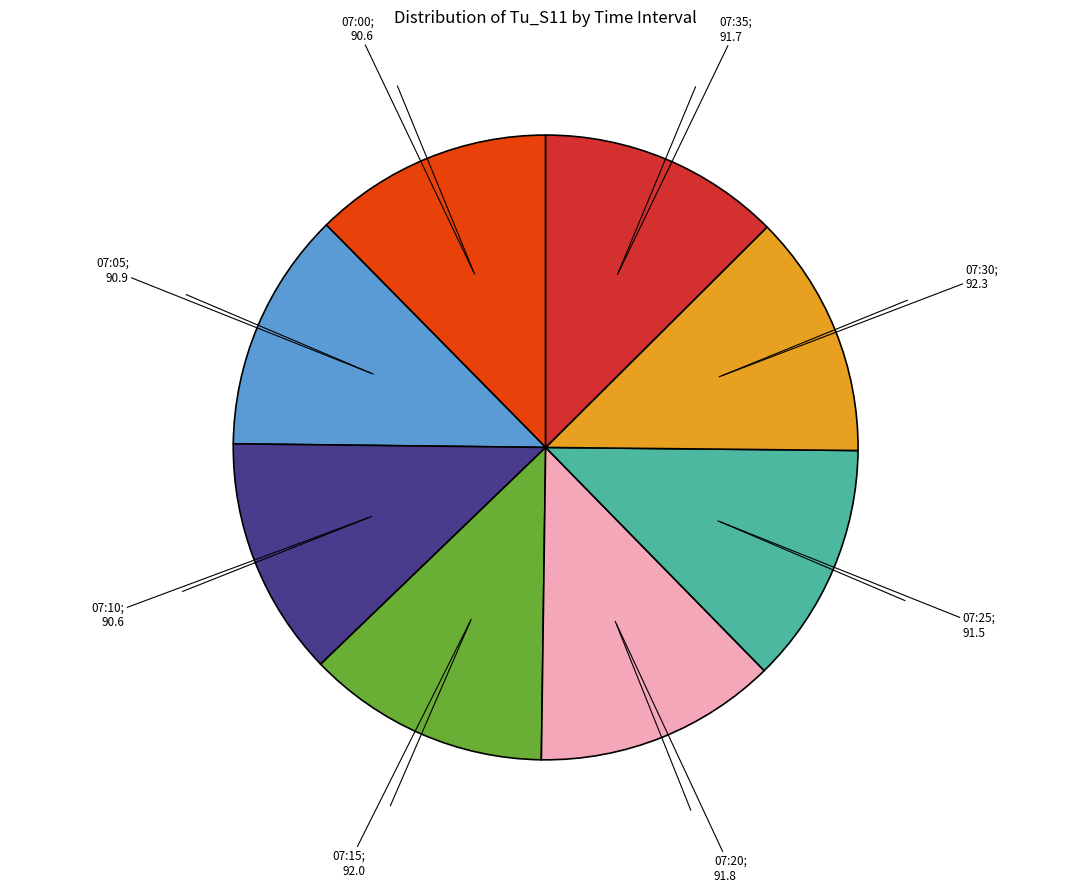

Is there any slice that represents more than half of the pie?

No